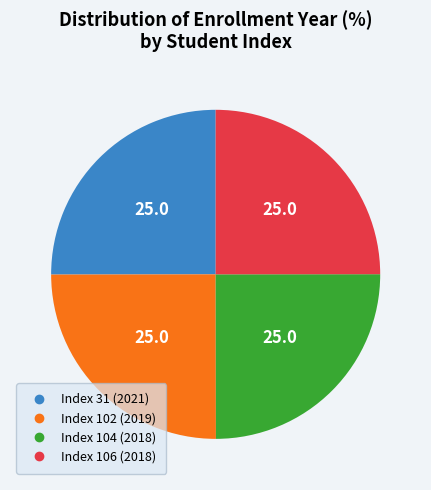

Is there a majority slice in this chart?

No